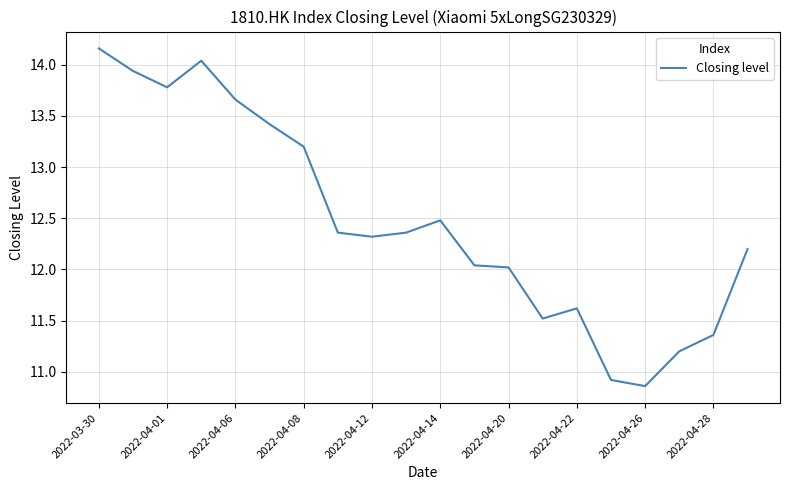

What is the difference between the maximum and minimum values?

3.3